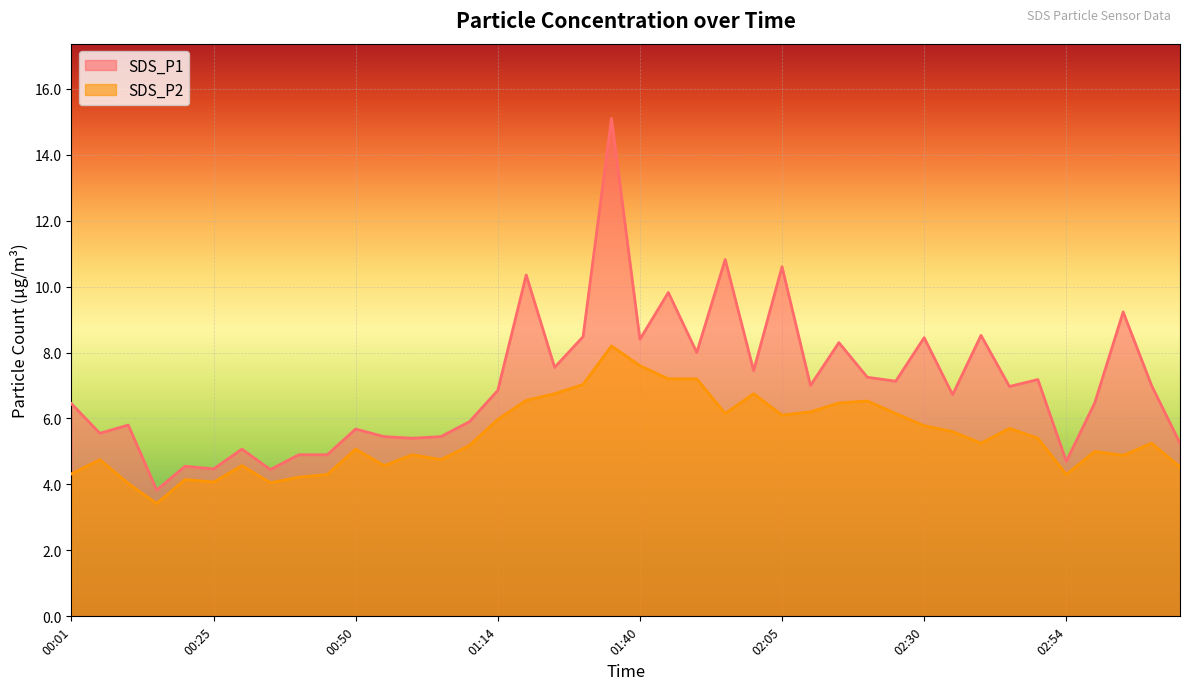

Rank the series at 01:09 from highest to lowest value.

SDS_P1, SDS_P2